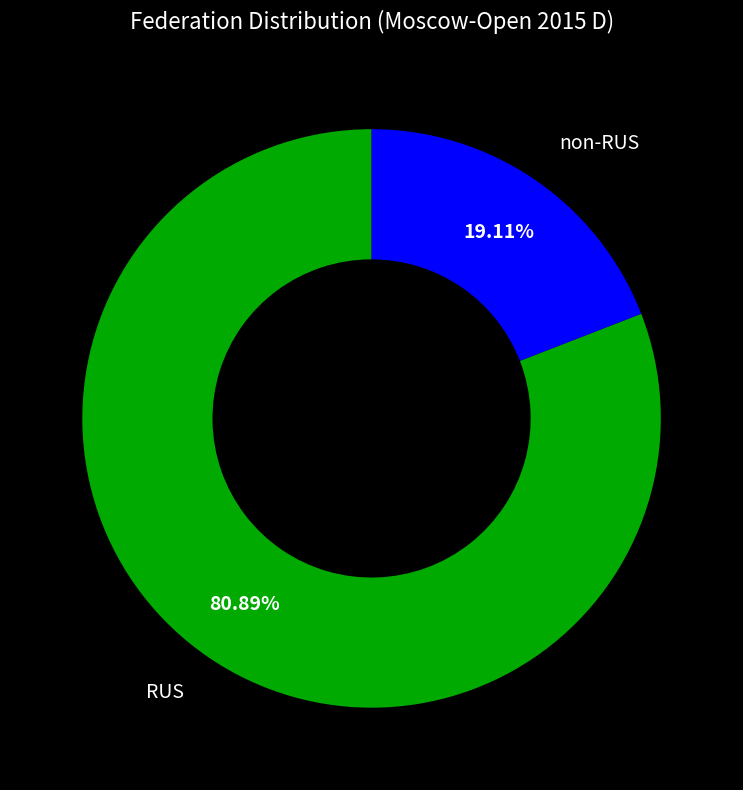

Do non-RUS and RUS together represent more than half of the pie?

Yes